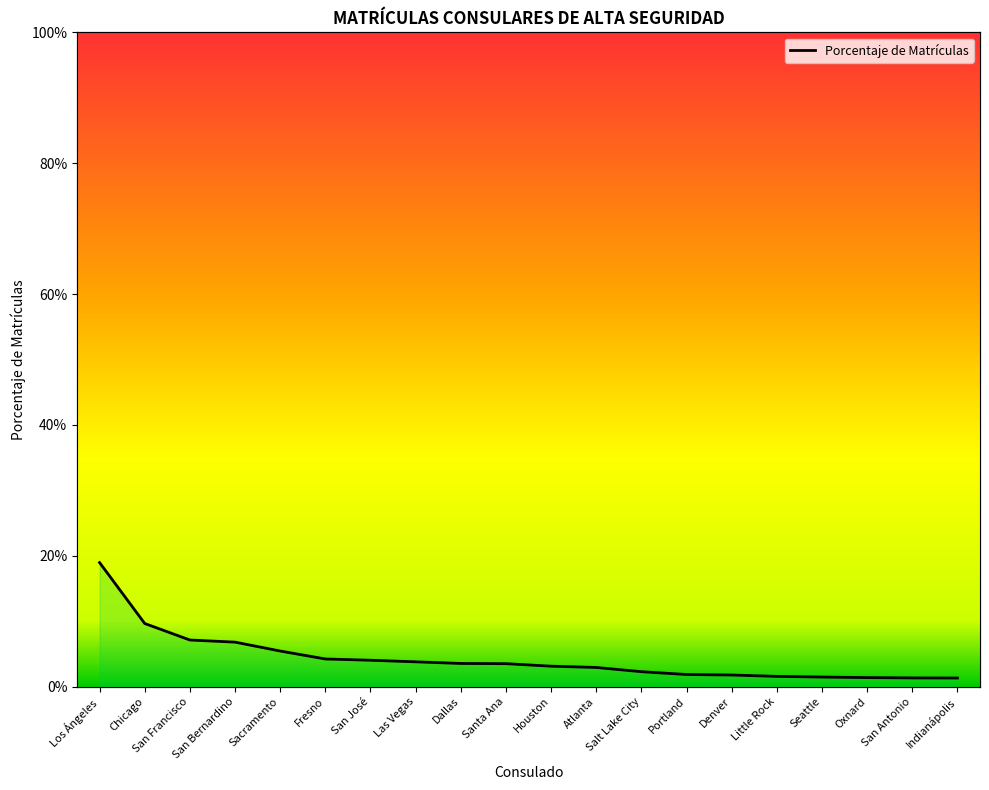

Which category has the lowest value across all series?

Indianápolis